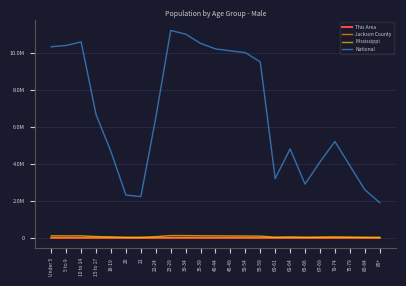

True or false: This Area has a value of 240 at 45-49.

True